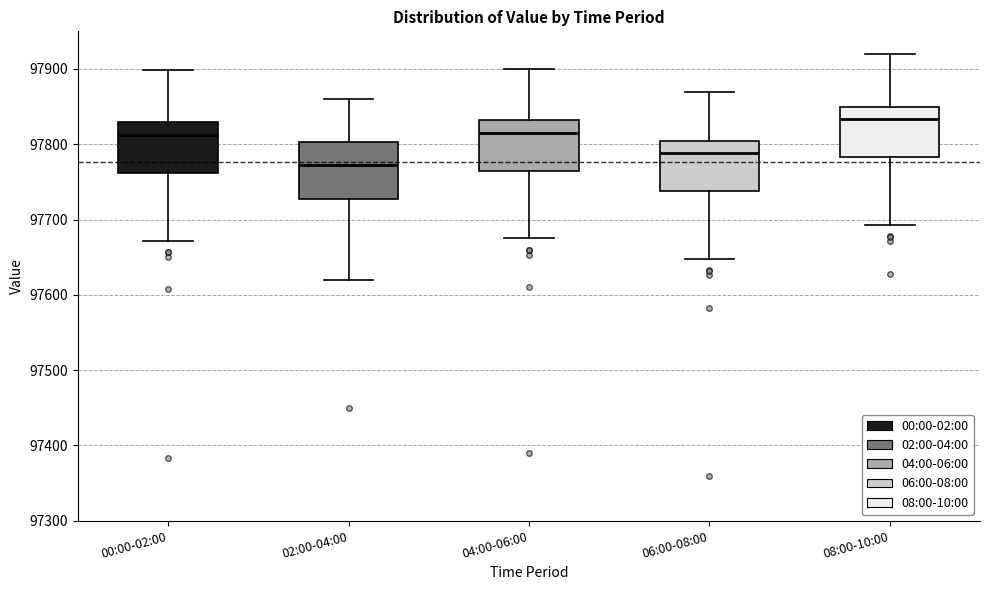

Which box has the lowest median line?

02:00-04:00